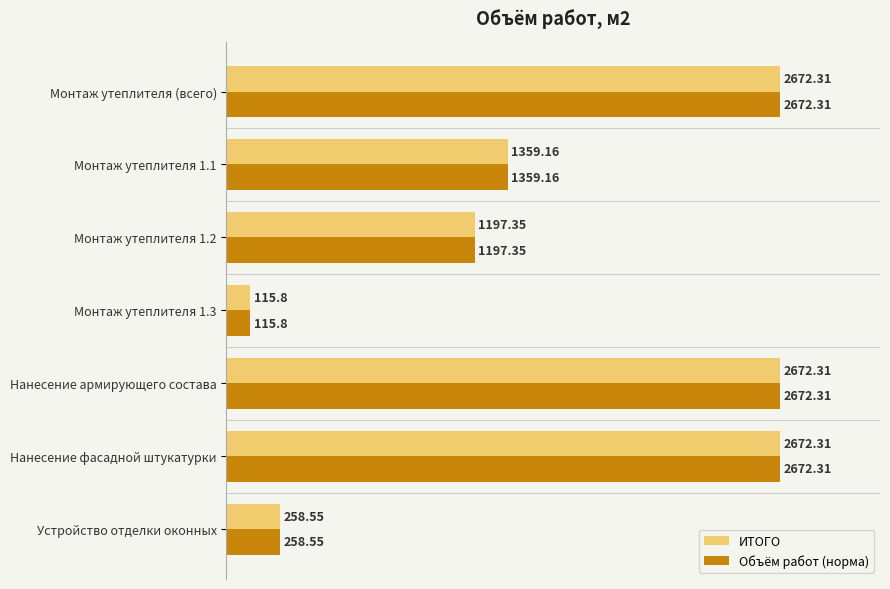

At how many categories does at least one series exceed 2072?

3